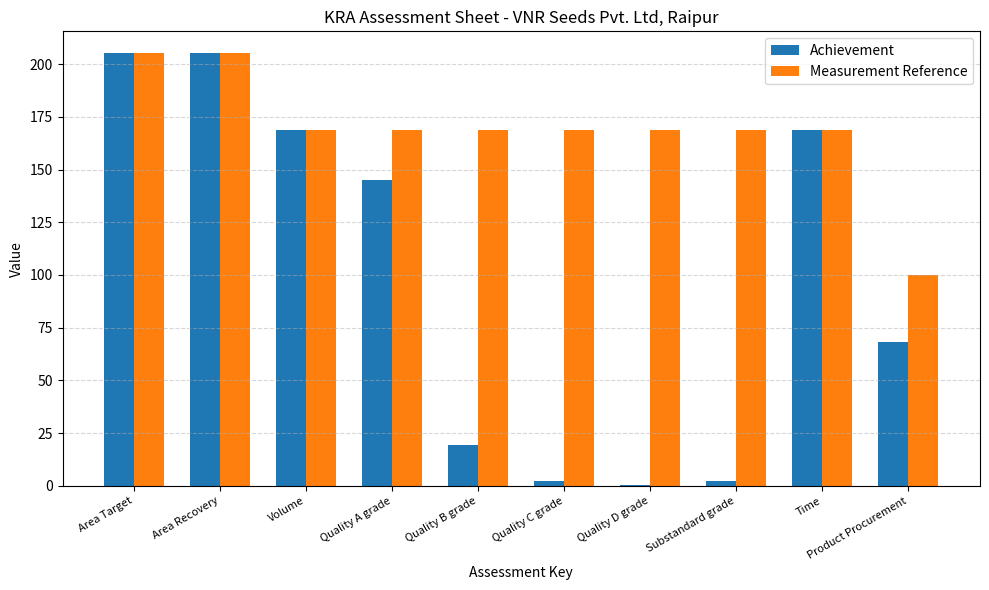

What is the sum of all Achievement values?

985.7